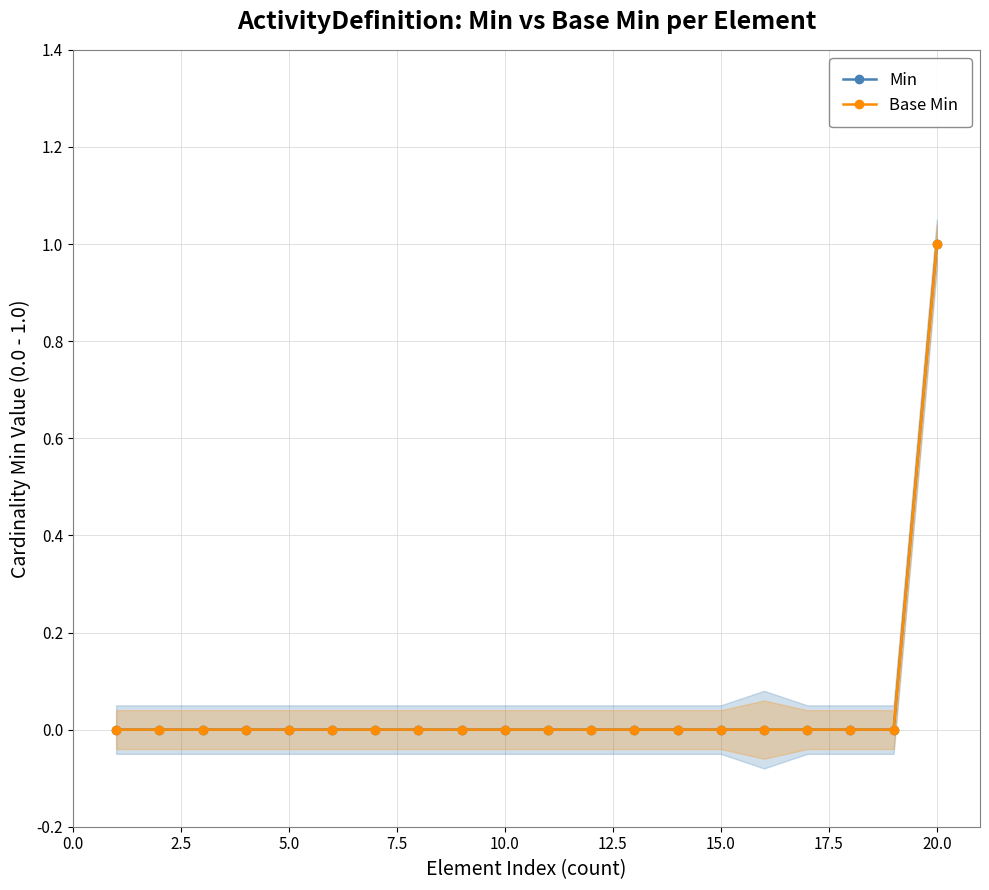

True or false: Min and Base Min intersect in this chart.

False